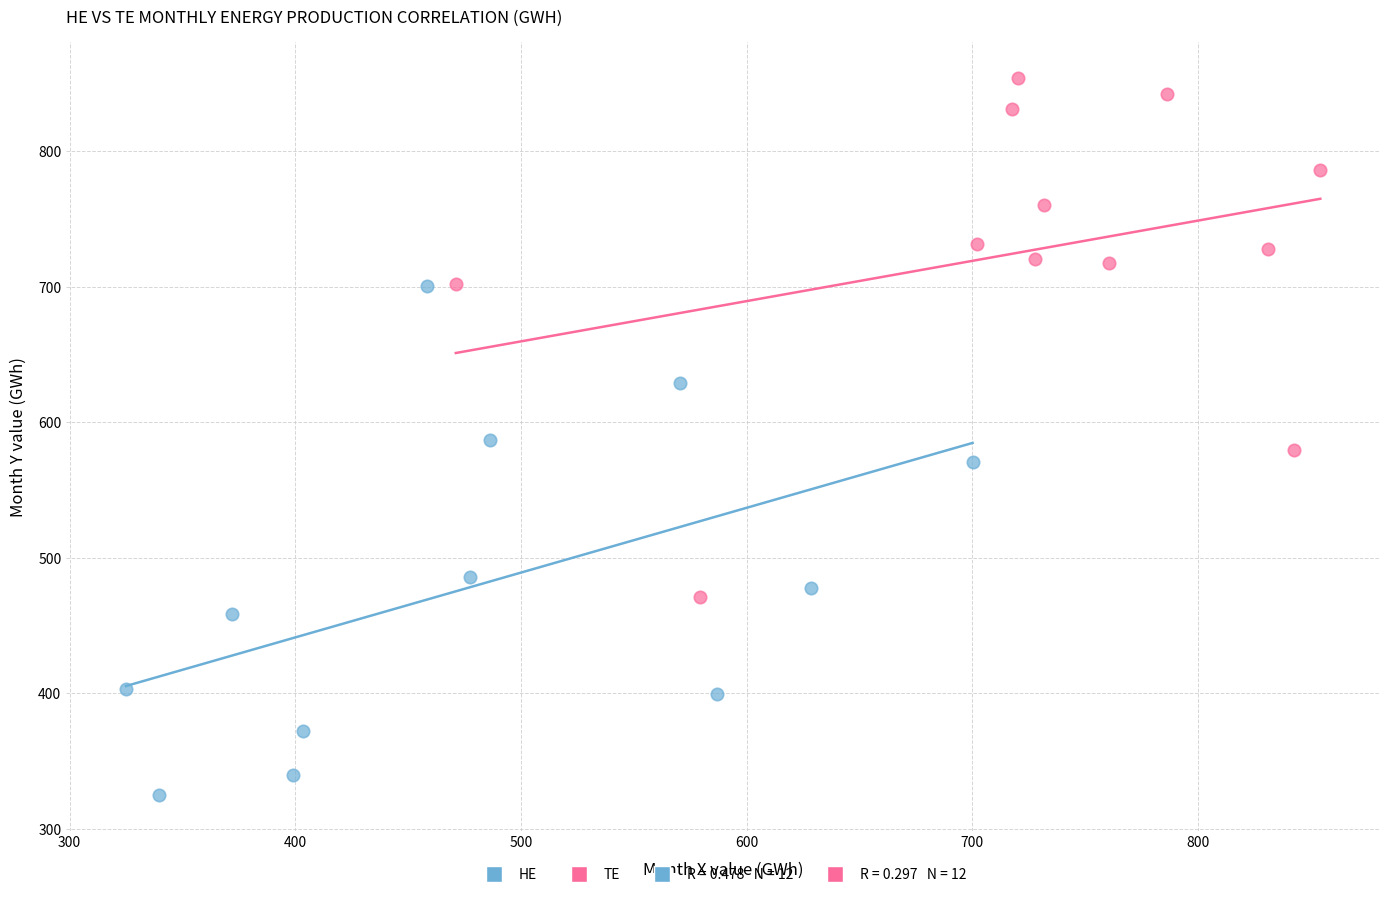

Which series reaches the minimum Y coordinate?

HE